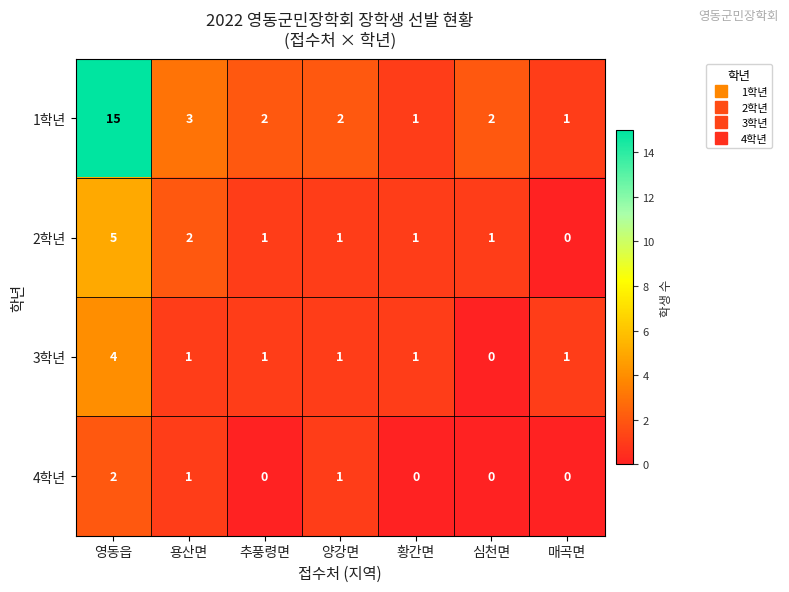

What is the spread (max minus min) of values at 양강면?

1